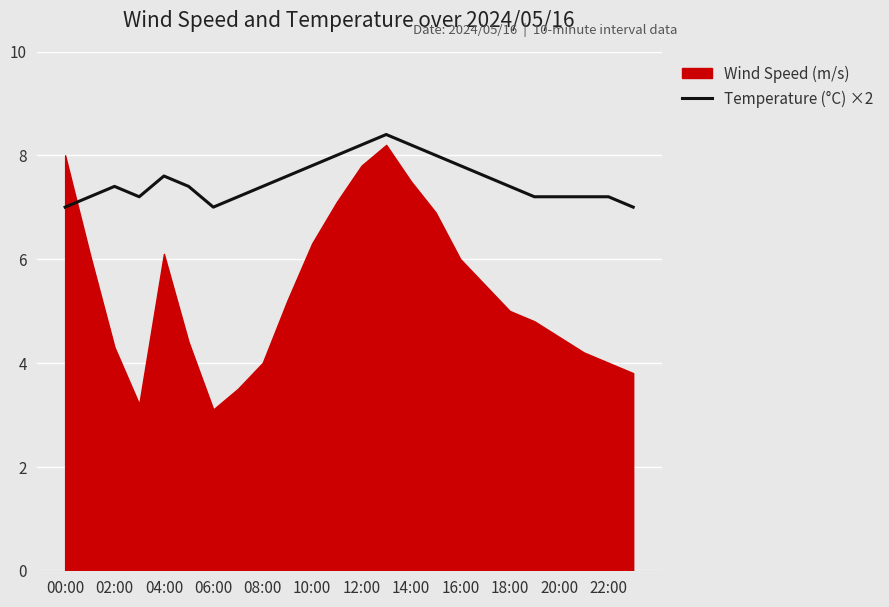

What is the maximum value for Temperature (°C) ×2?

8.4